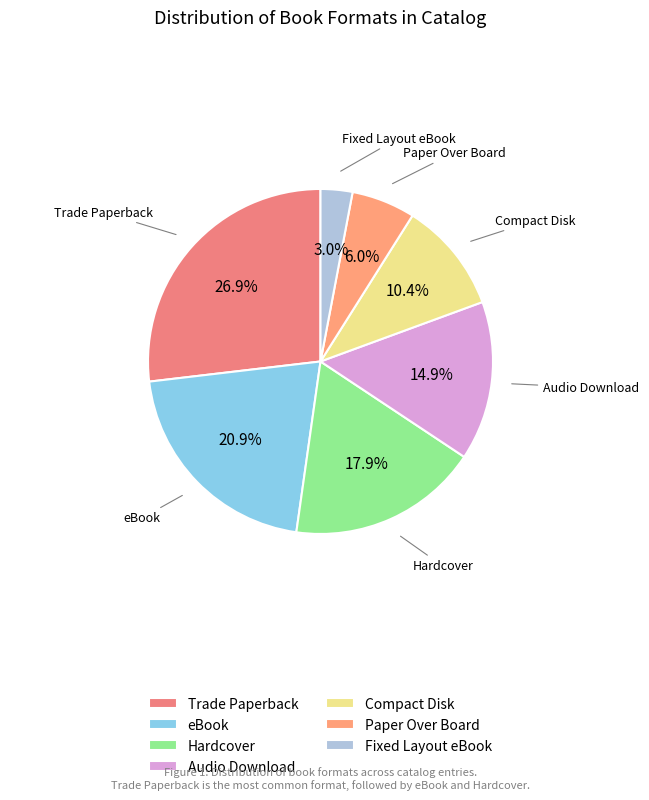

To the nearest percent, what portion does Fixed Layout eBook represent?

3%